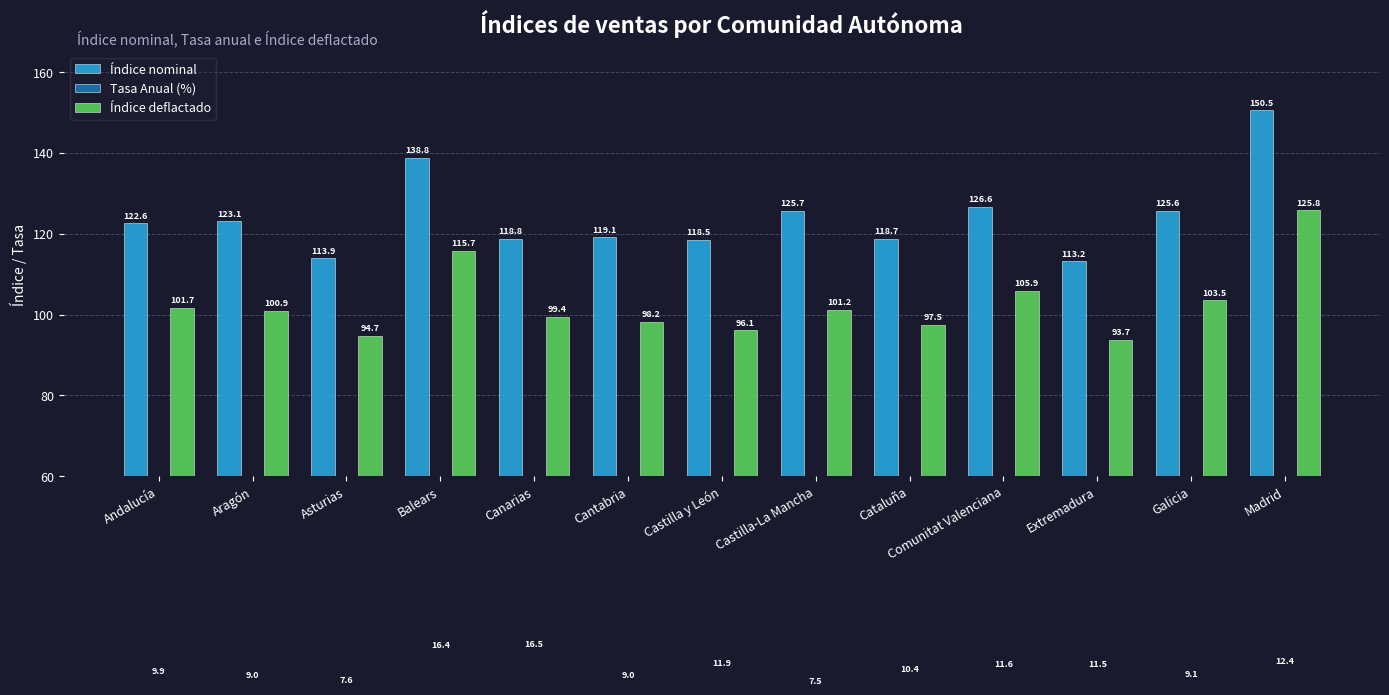

True or false: Índice deflactado has a value of 65.0 at Andalucía.

False